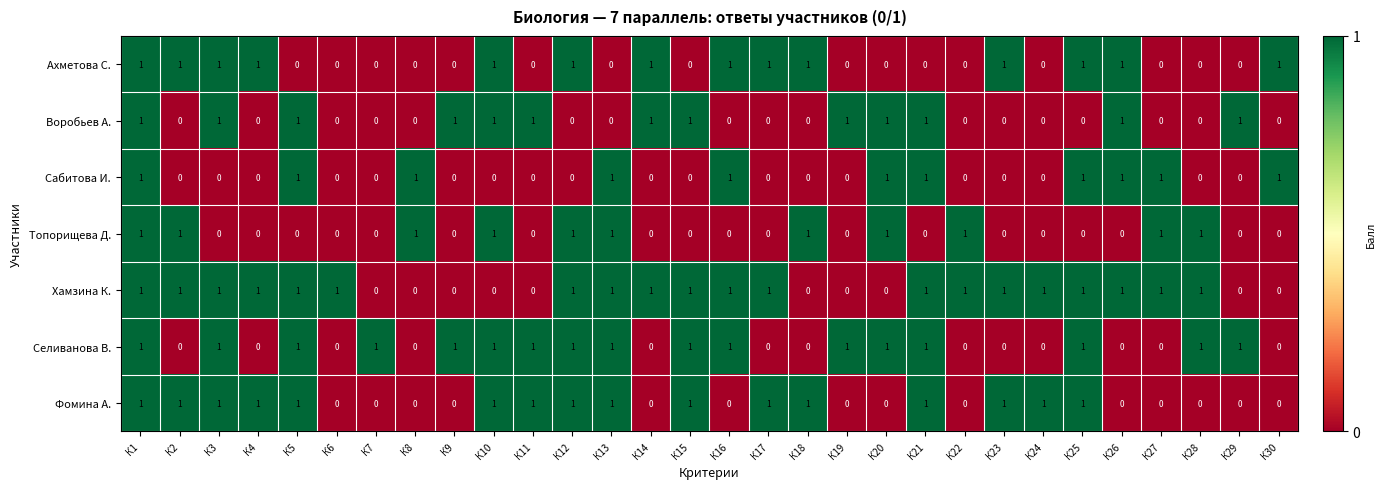

What is the sum of all Воробьев А. values?

13